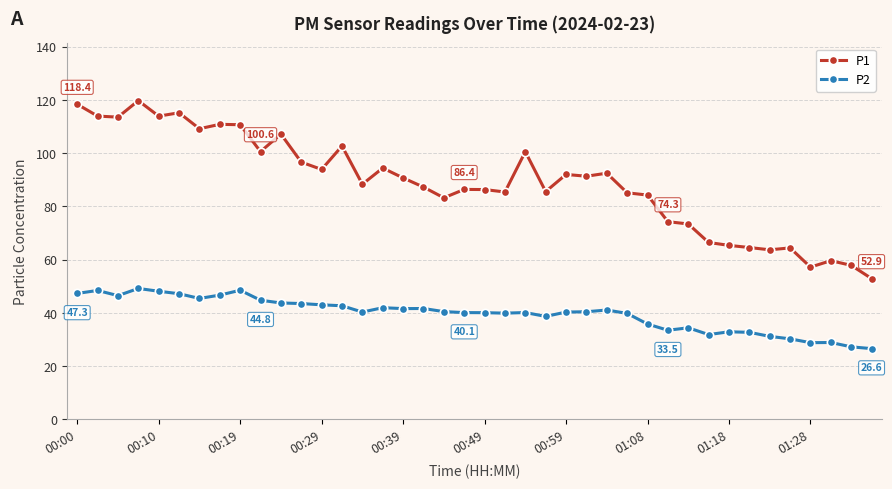

True or false: P1 and P2 cross at least once.

False